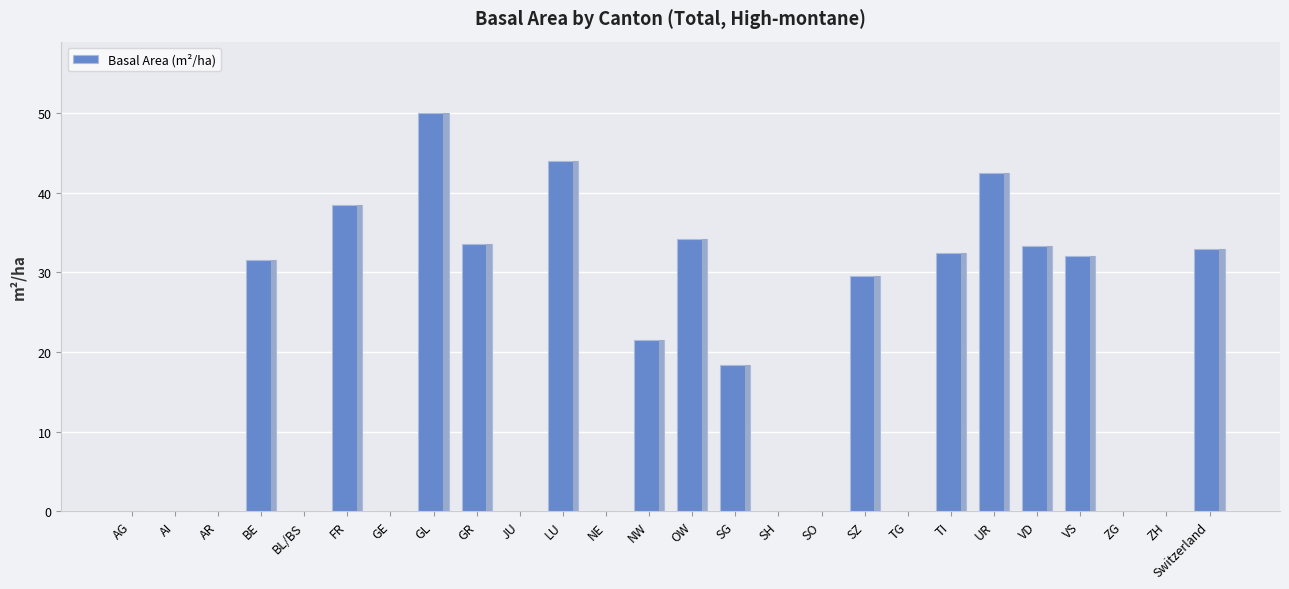

What is the sum of the values at SG and ZG?

18.4